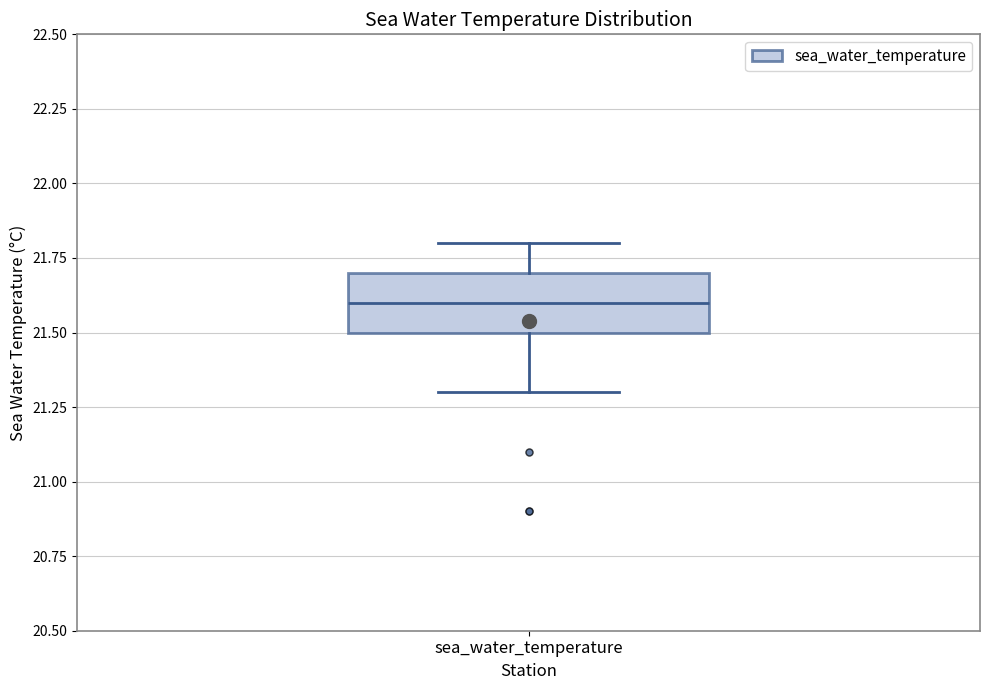

Where is the lower edge of the box for sea_water_temperature on the y-axis? The values are not printed on the chart, so give them approximately, as read against the axis.

21.5